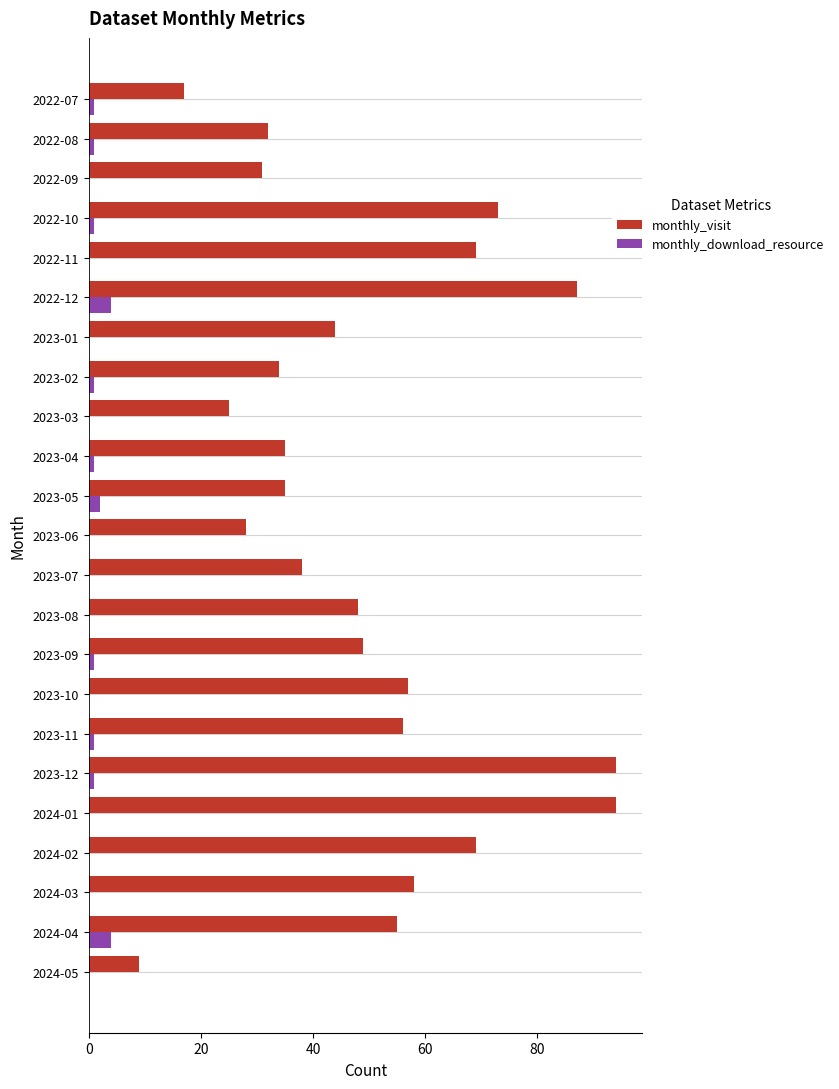

Is the value of monthly_visit at 2024-04 greater than the value of monthly_download_resource at 2024-03?

Yes